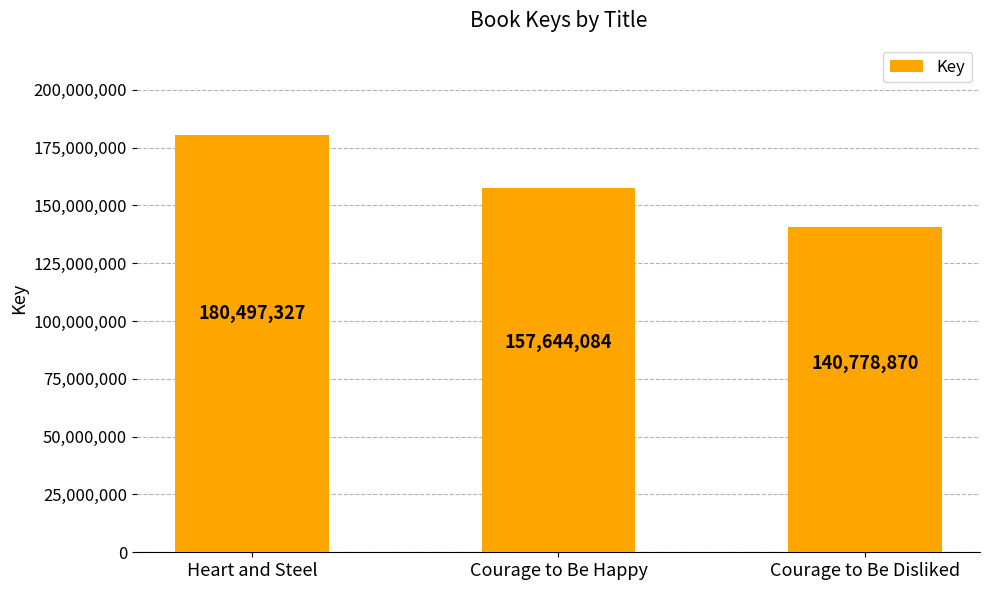

What value does the data have at Heart and Steel, to the nearest 100?

180497300